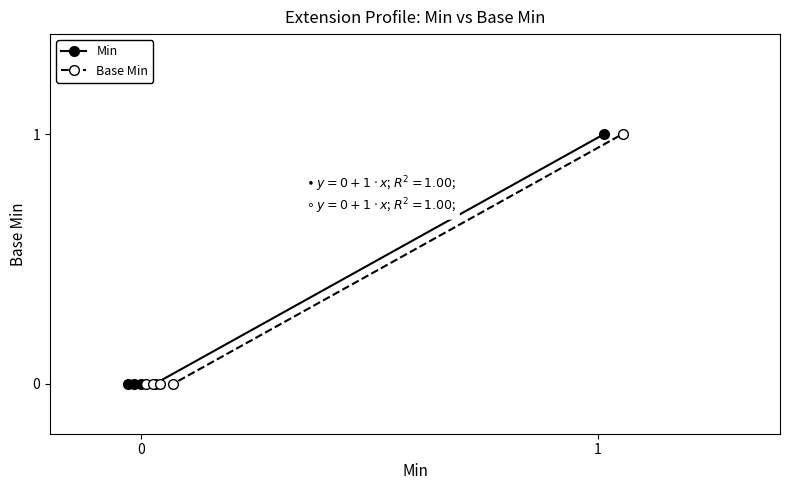

True or false: Min has more than 2 interior local peaks.

False